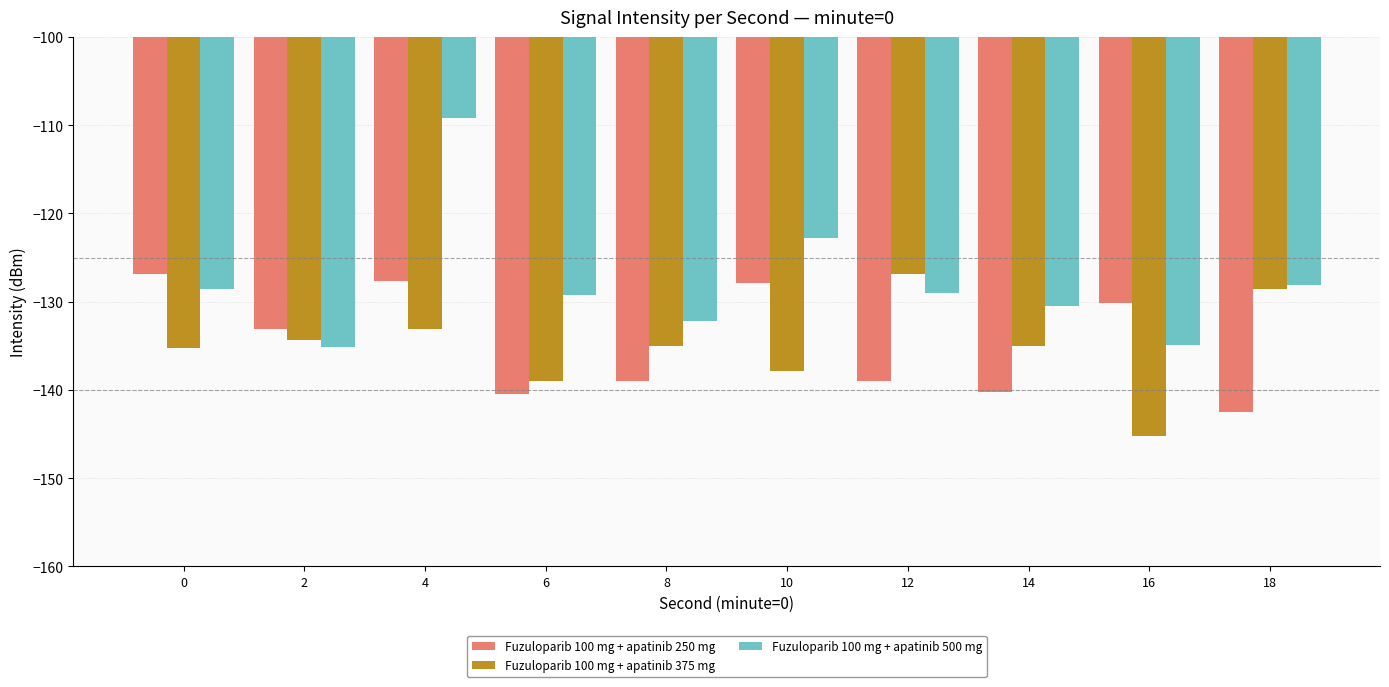

What is the value of the Fuzuloparib 100 mg + apatinib 250 mg bar at the 8th from the left?

-140.2